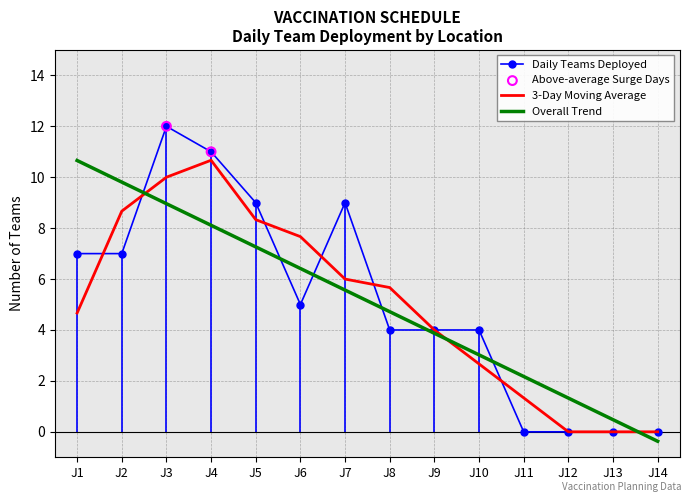

What is the difference between the highest and lowest values at J1?

6.0